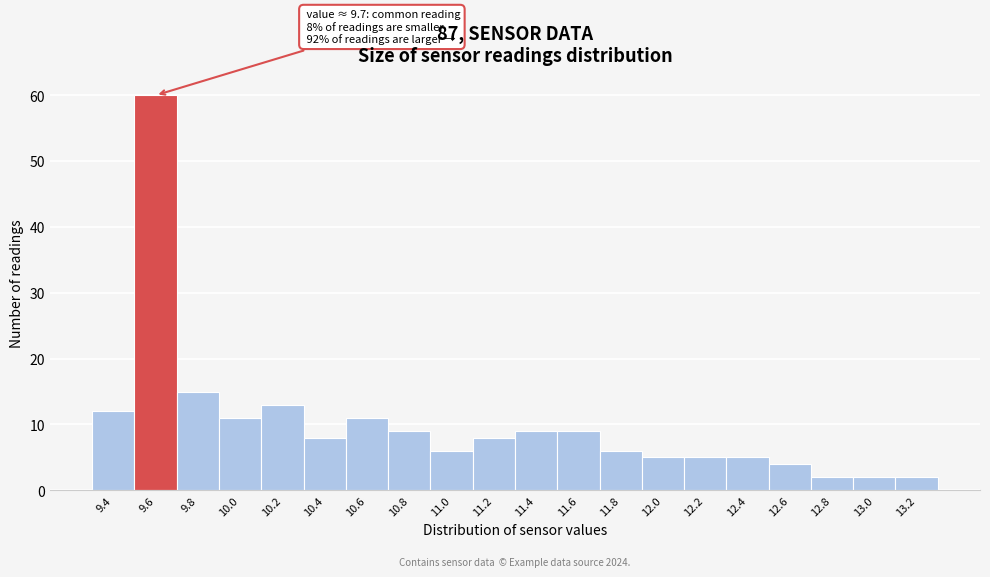

Reading left to right, transcribe all the data shown in this chart.

12	60	15	11	13	8	11	9	6	8	9	9	6	5	5	5	4	2	2	2